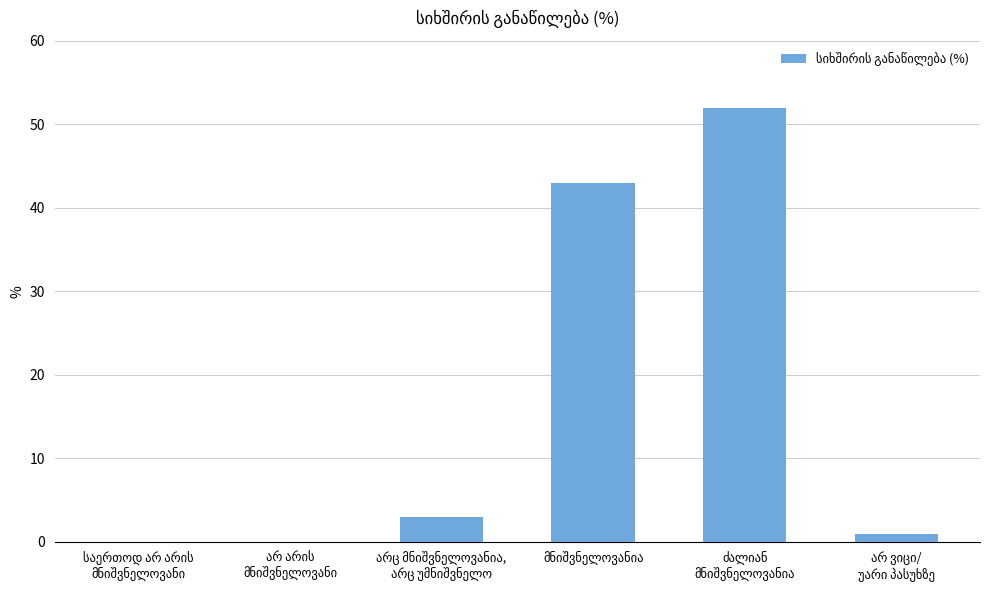

What is the maximum value shown in the chart?

52